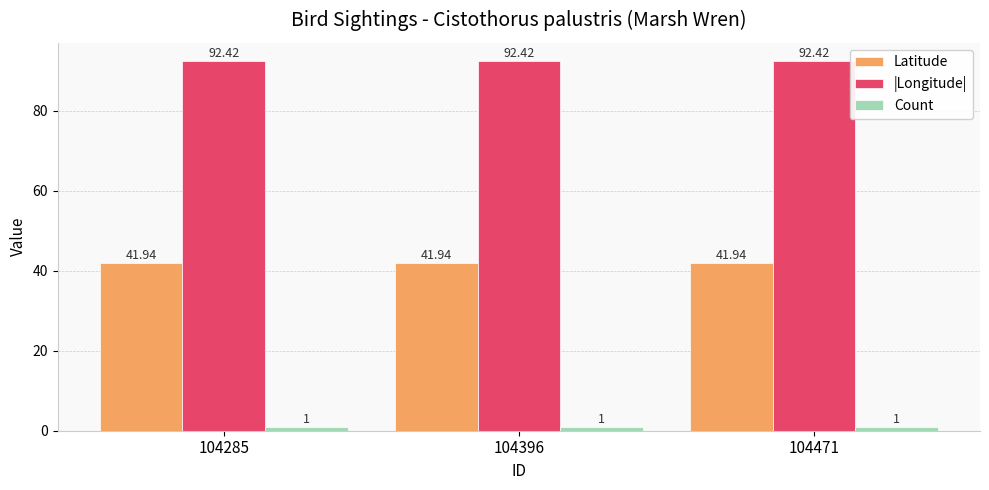

At 104396, list the series in order from largest to smallest.

|Longitude|, Latitude, Count